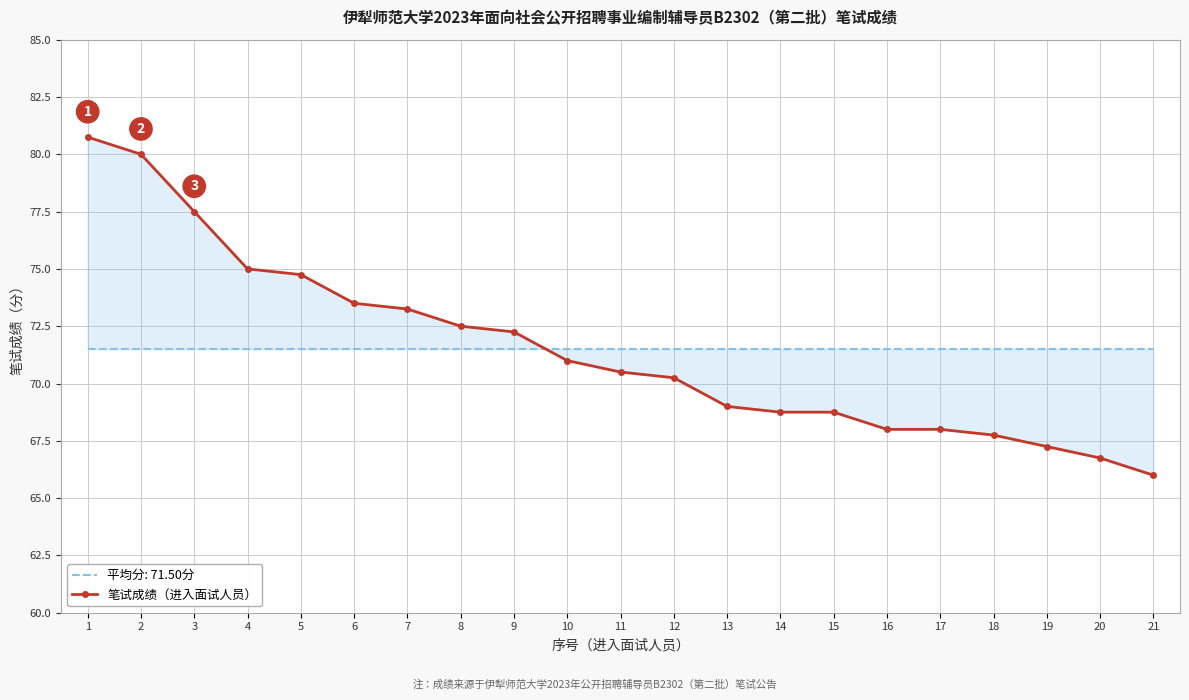

What is the greatest value displayed?

80.8